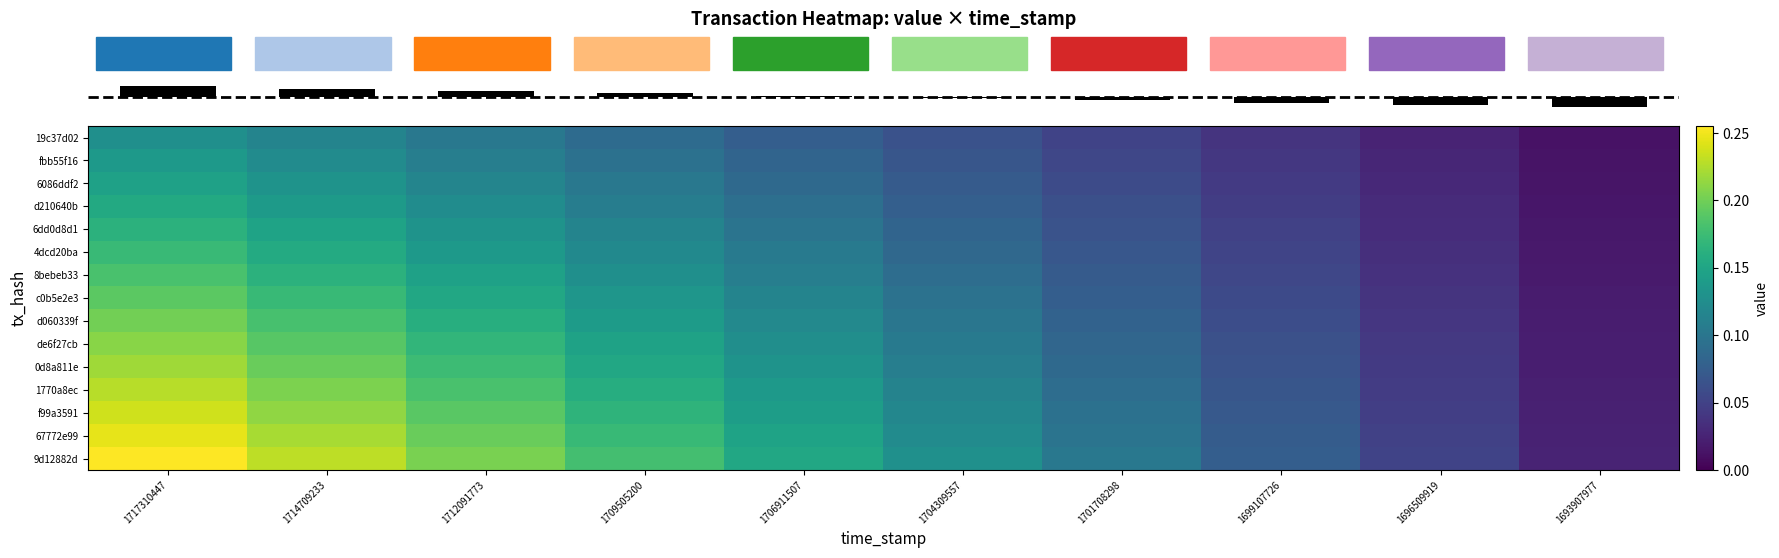

At how many categories does at least one series exceed 0?

10